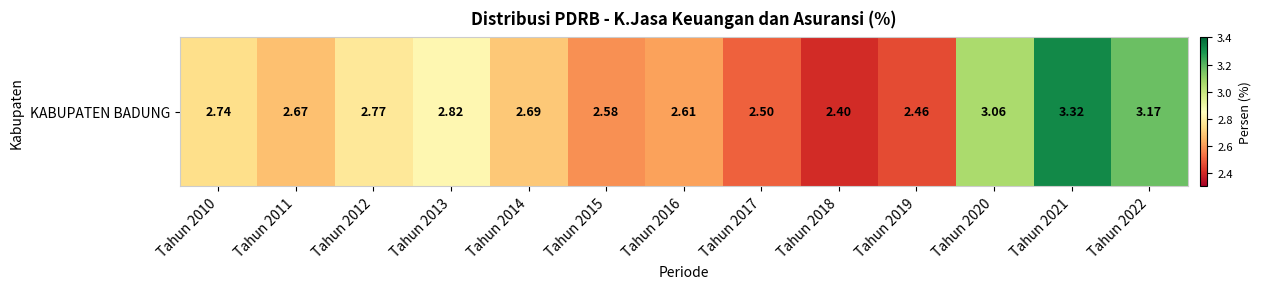

What is the average value?

2.8